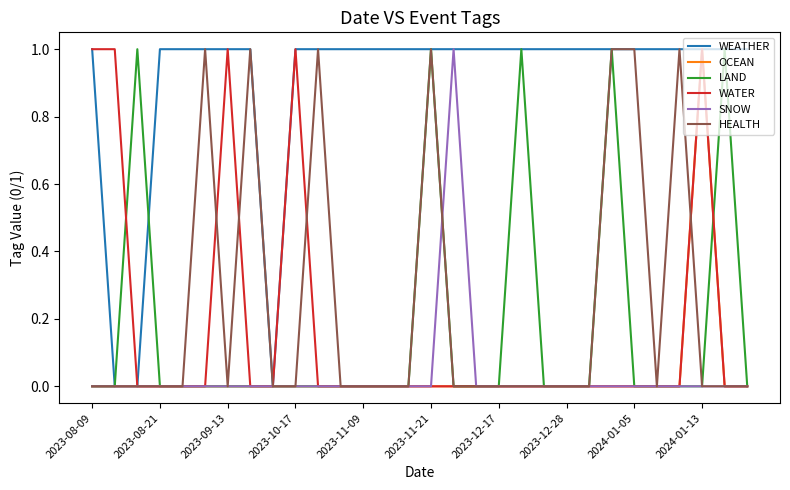

Which series has the largest total across all categories?

WEATHER